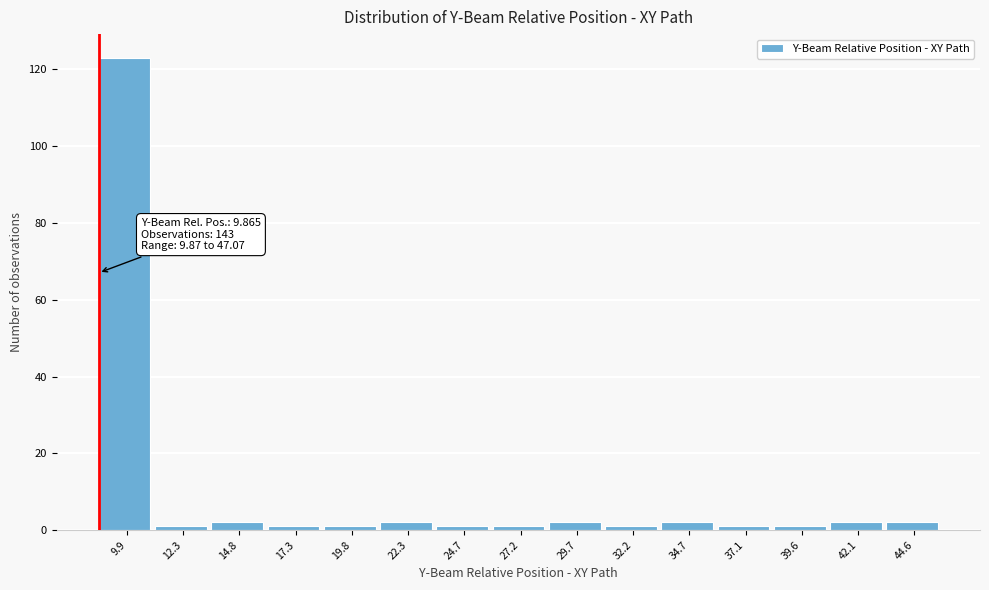

Reading left to right, list all the values displayed in this chart.

9.9=123	12.3=1	14.8=2	17.3=1	19.8=1	22.3=2	24.7=1	27.2=1	29.7=2	32.2=1	34.7=2	37.1=1	39.6=1	42.1=2	44.6=2